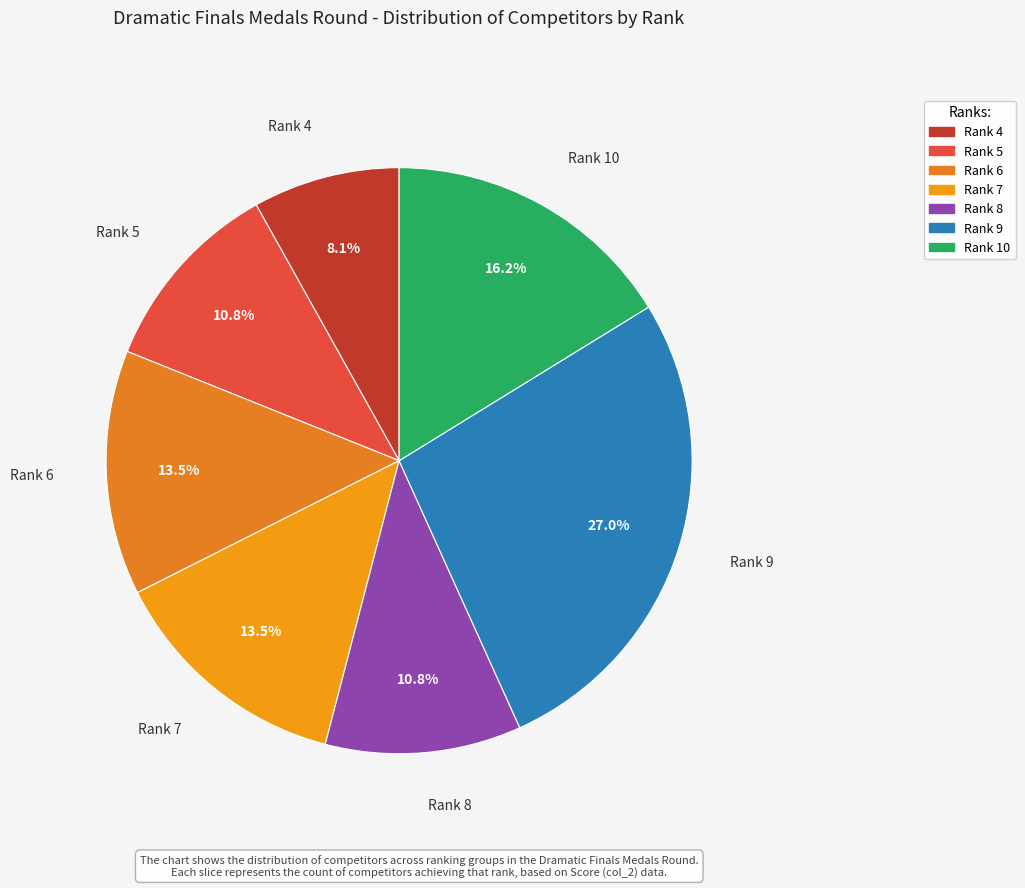

What is the ratio of the value at Rank 8 to the value at Rank 5?

1.0